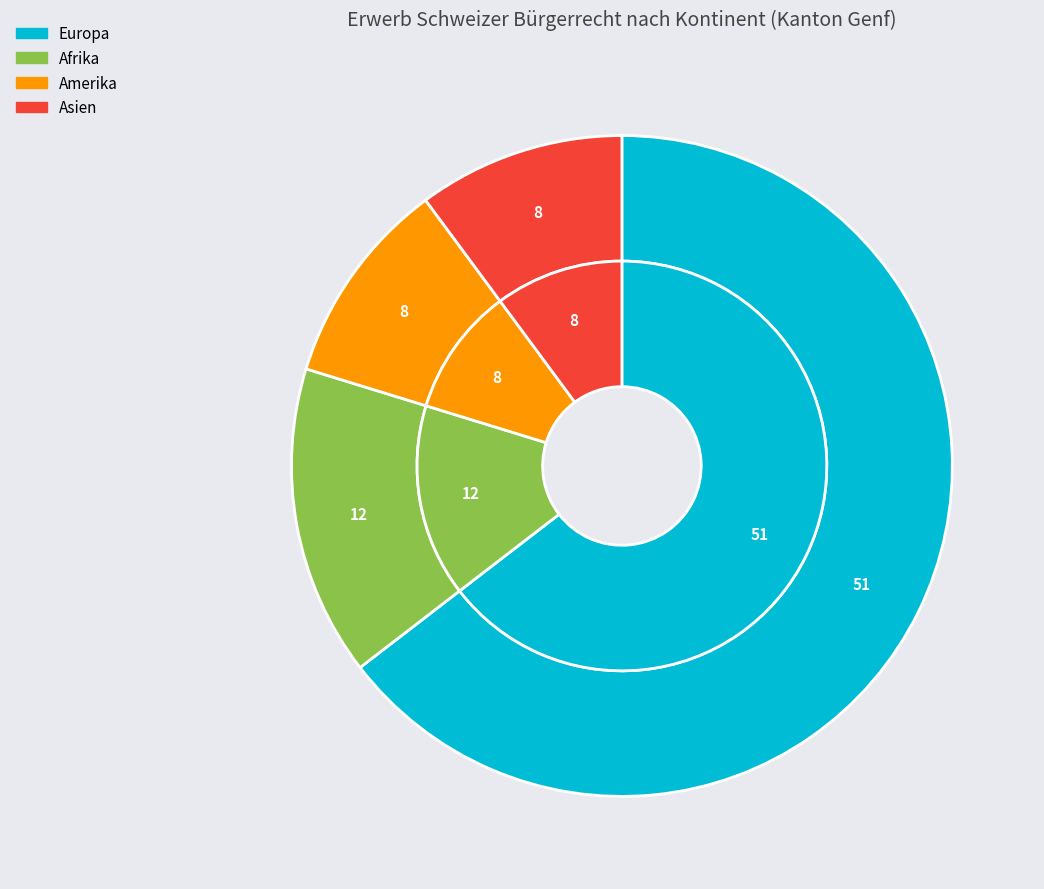

Is the sum of Herkunft unbekannt and Europa greater than half?

Yes